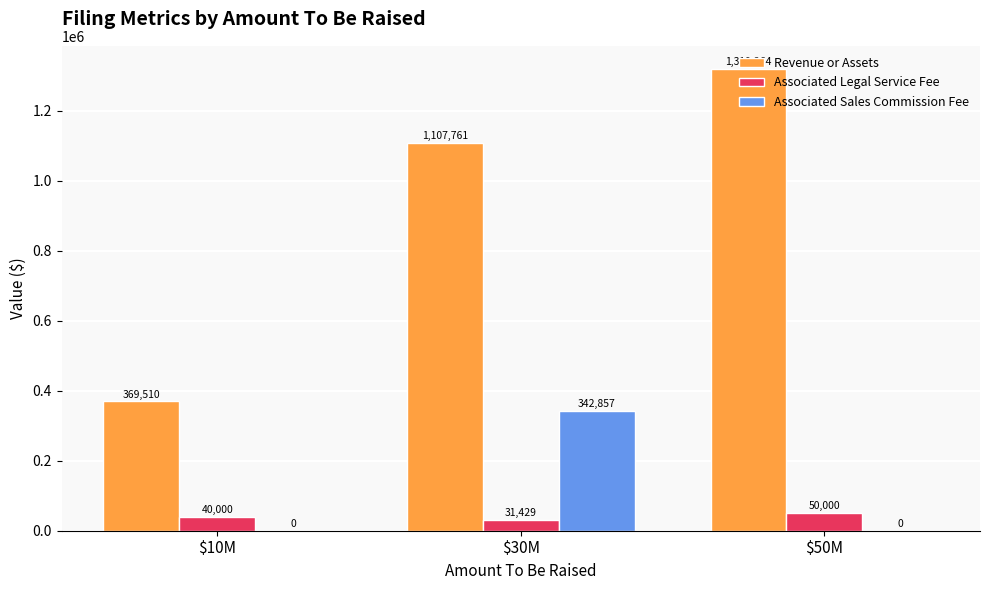

Read the Revenue or Assets value at $50M.

1319264.0